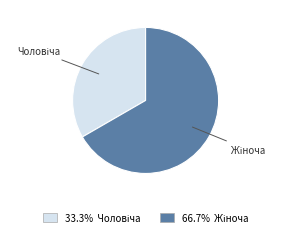

Is there a majority slice in this chart?

Yes